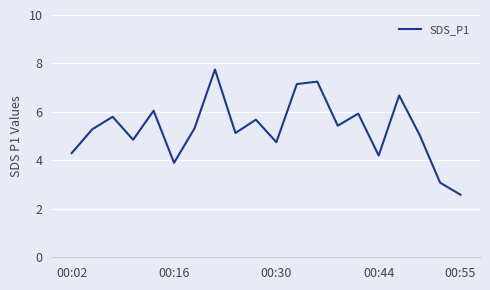

Does the chart have visible grid lines?

Yes